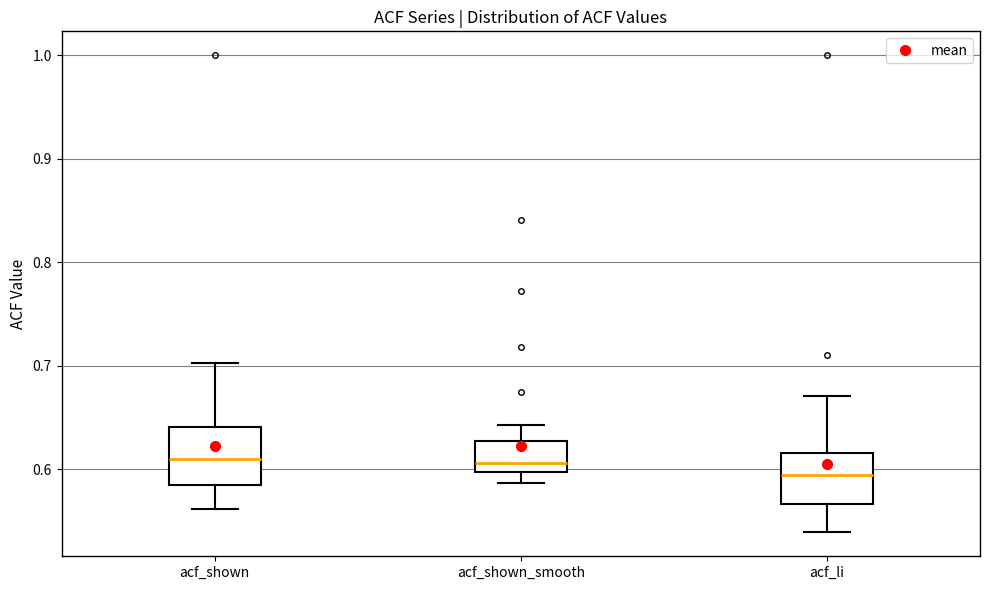

Where is the upper edge of the box for acf_shown_smooth on the y-axis? The values are not printed on the chart, so give them approximately, as read against the axis.

0.63